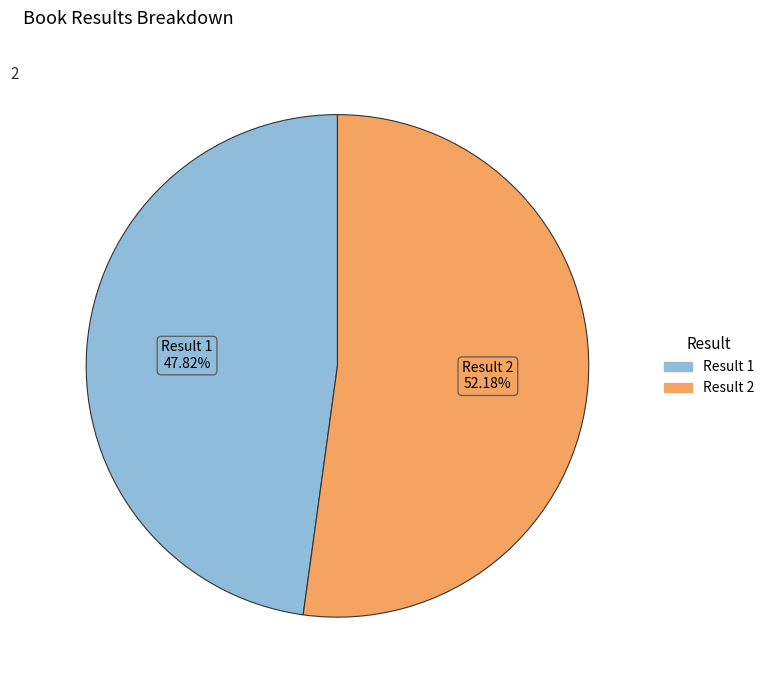

Which category has the biggest portion of the pie?

Result 2